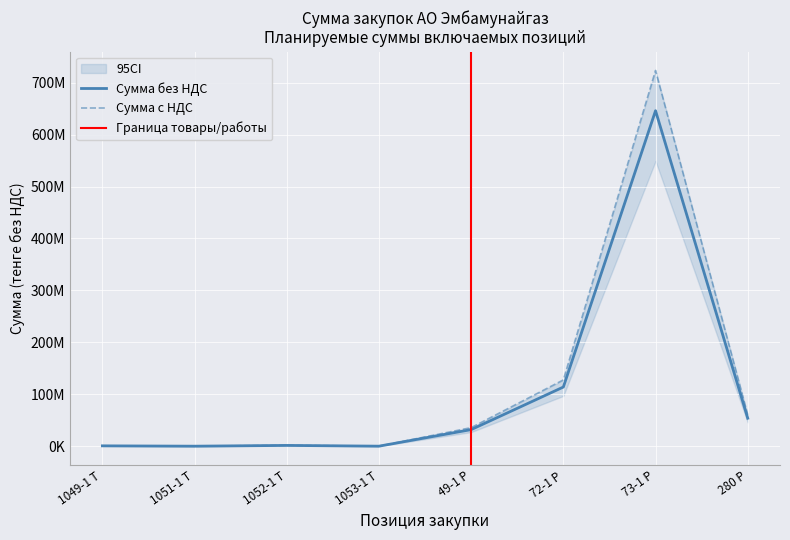

What are all the series names shown in the legend?

Сумма без НДС, Сумма с НДС